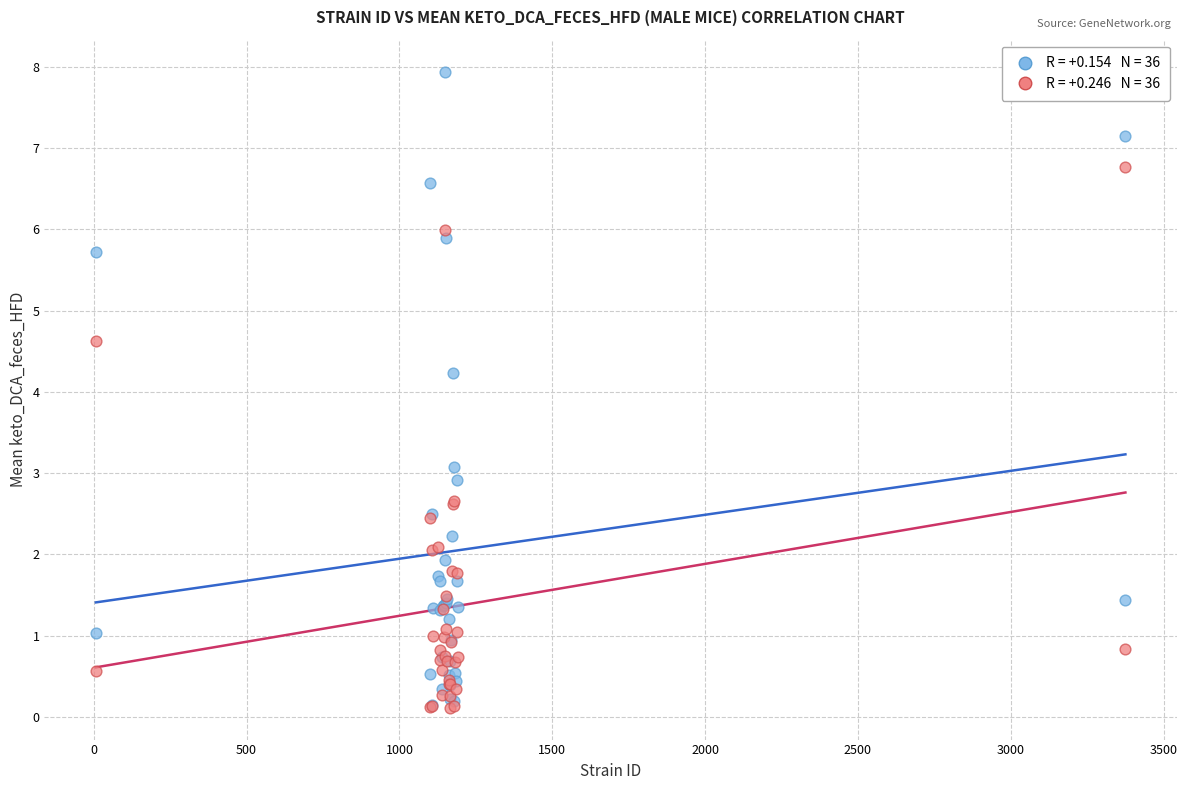

Across all series, what Y value is closest to 4?

4.2